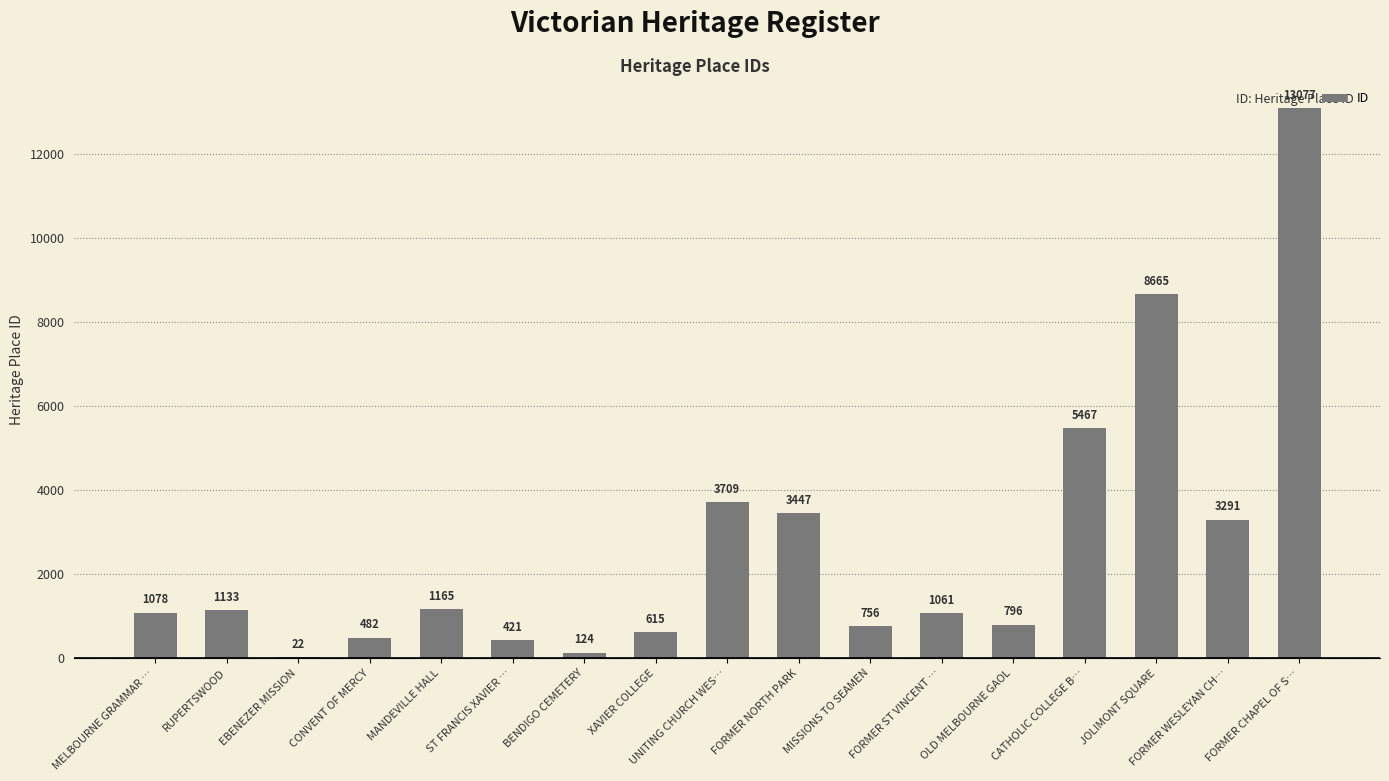

Is it true that the value at FORMER WESLEYAN CH… is 984?

False